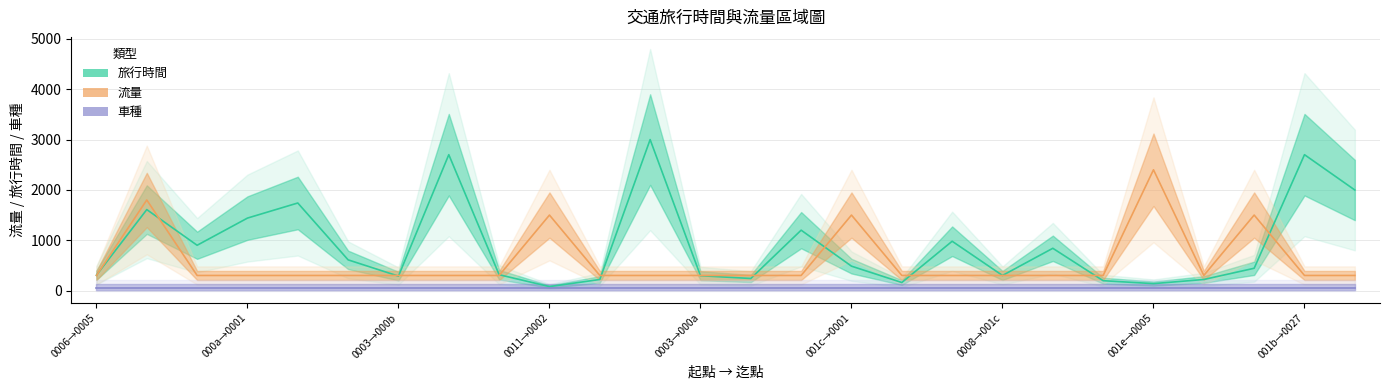

What is the value of the 旅行時間 point at the 2nd from the left?

1609